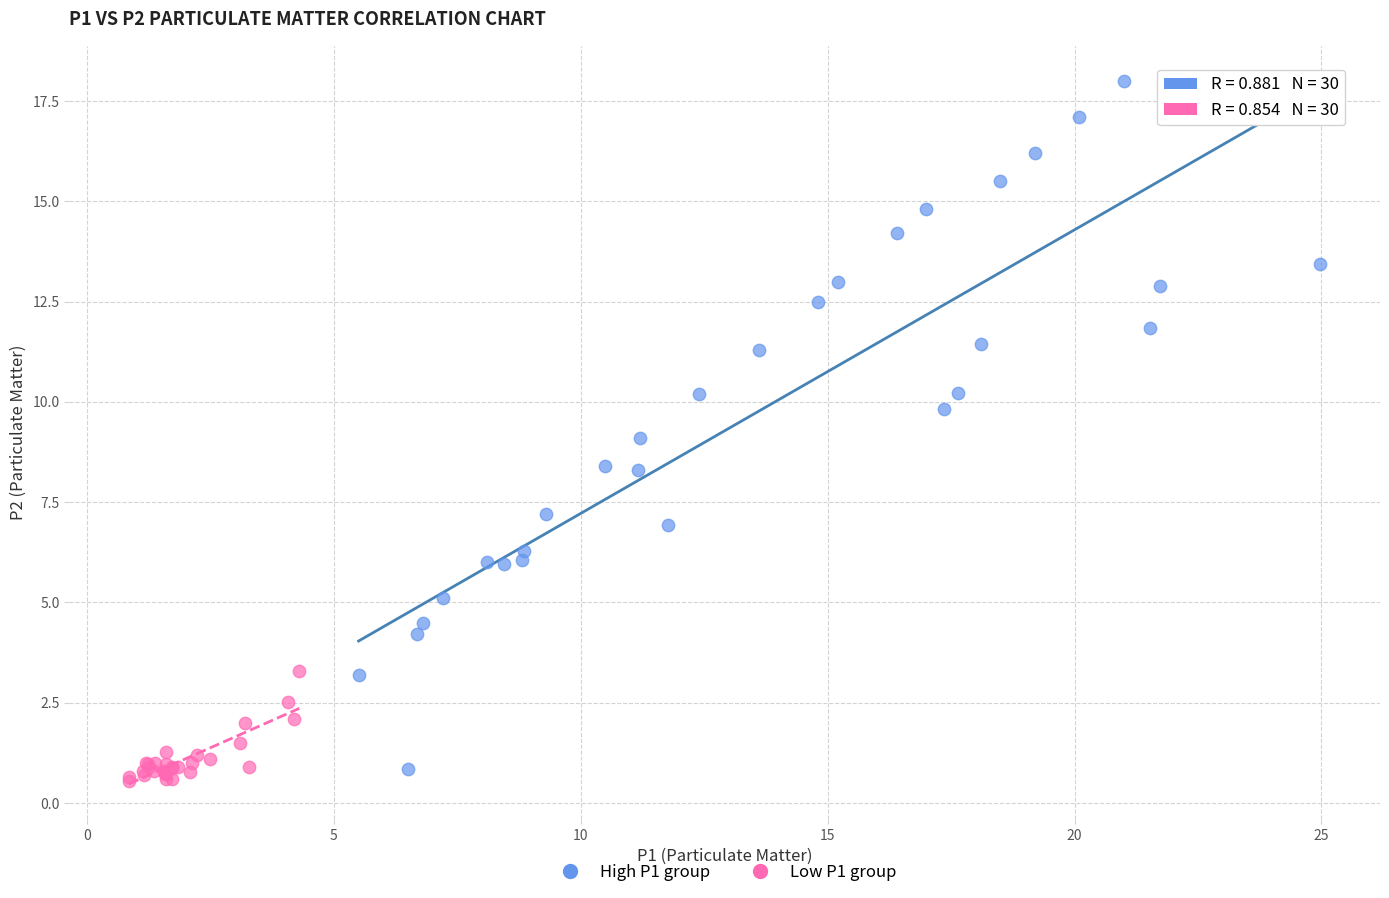

Which series contains the highest Y value?

High P1 group